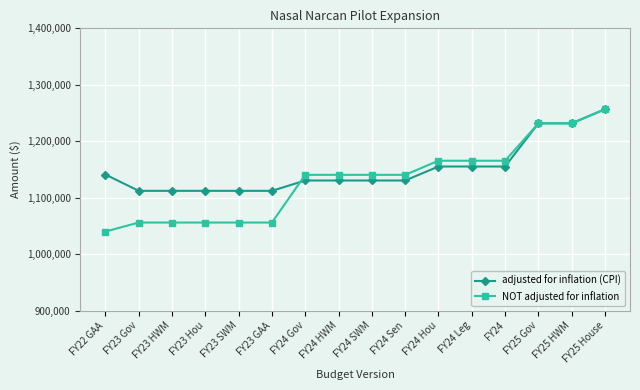

What is the smallest value displayed?

1040000